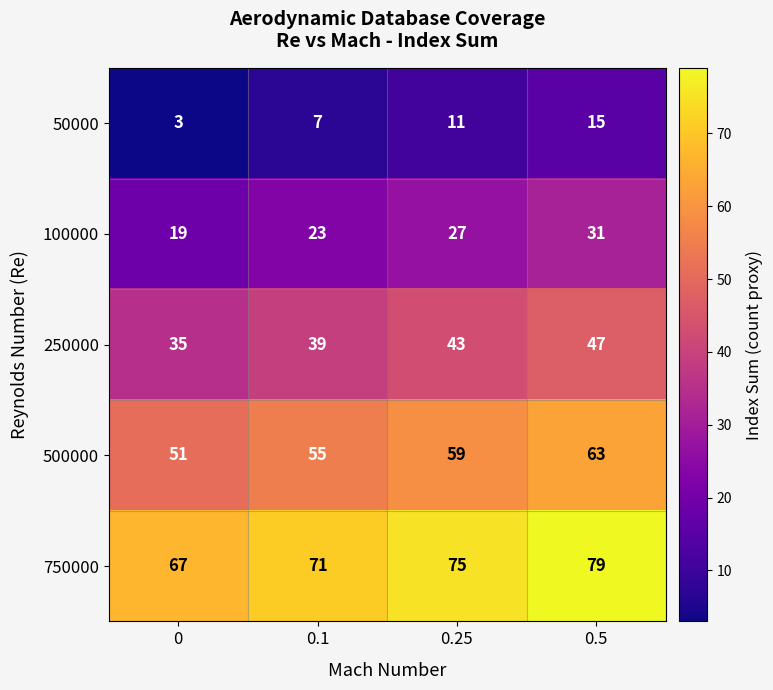

What is the difference between the maximum and minimum values in the 750000 series?

12